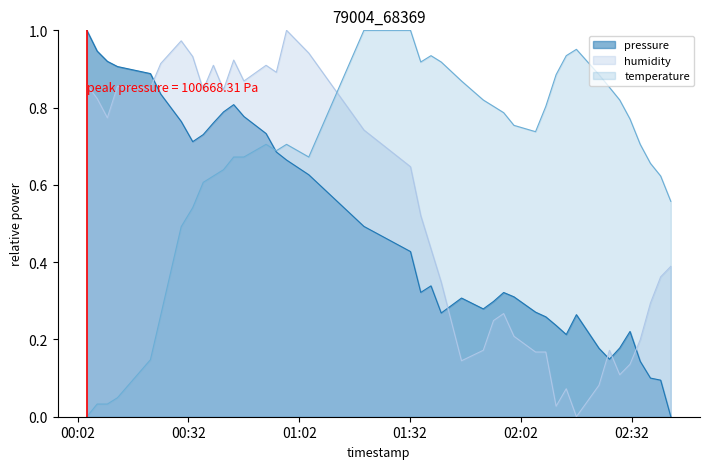

What is the maximum value shown in the chart?

1.0